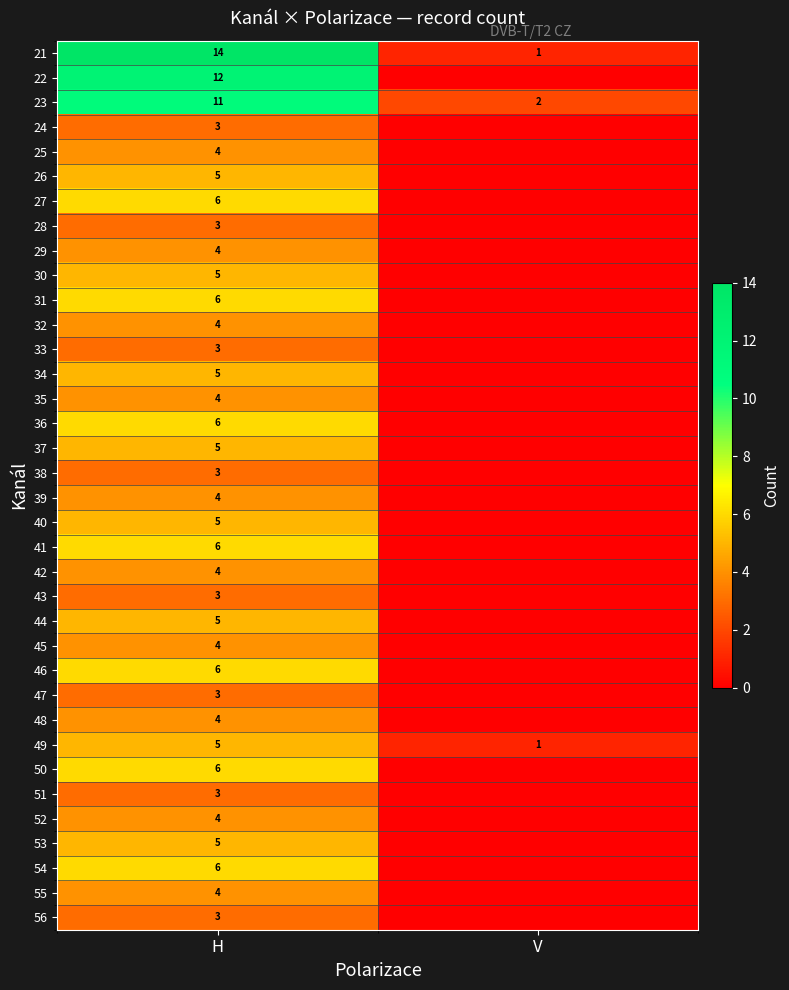

True or false: 29 has a value of 7 at H.

False